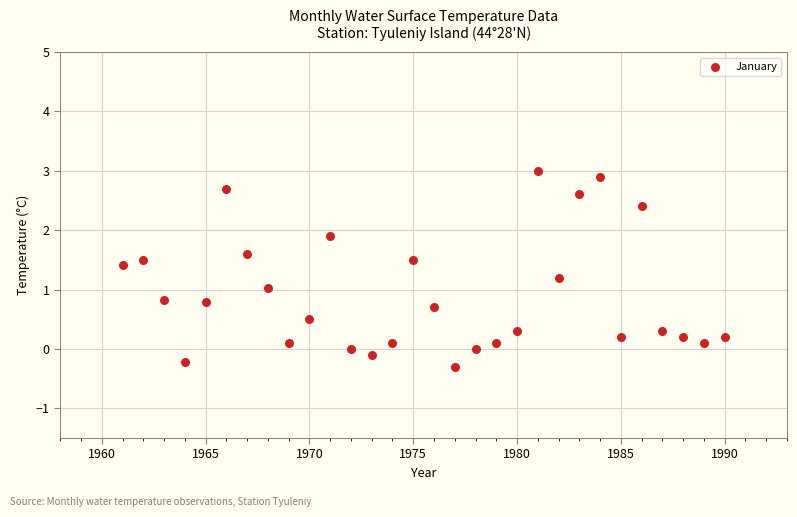

What is the range of Y values (max minus min)?

3.3